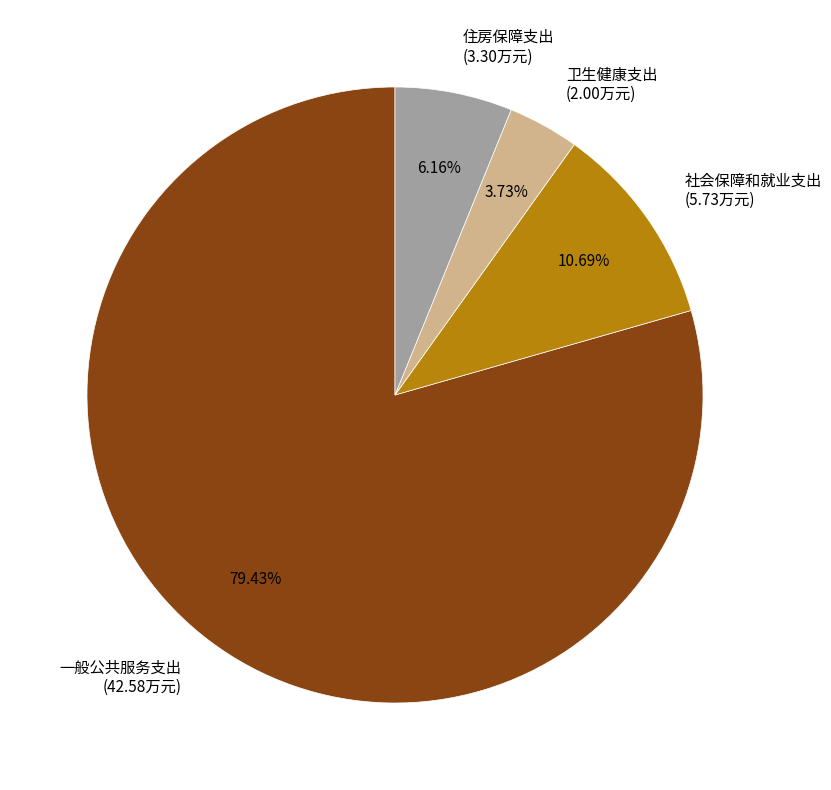

Rank the categories by value from lowest to highest.

卫生健康支出, 住房保障支出, 社会保障和就业支出, 一般公共服务支出